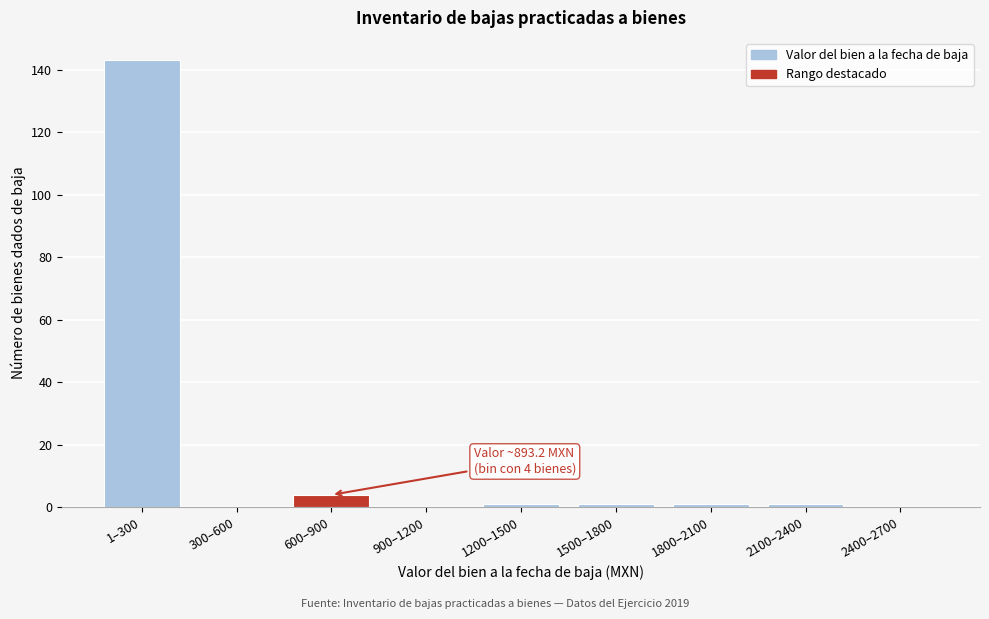

Reading left to right, what are all the values shown in this chart?

1–300=143	300–600=0	600–900=4	900–1200=0	1200–1500=1	1500–1800=1	1800–2100=1	2100–2400=1	2400–2700=0